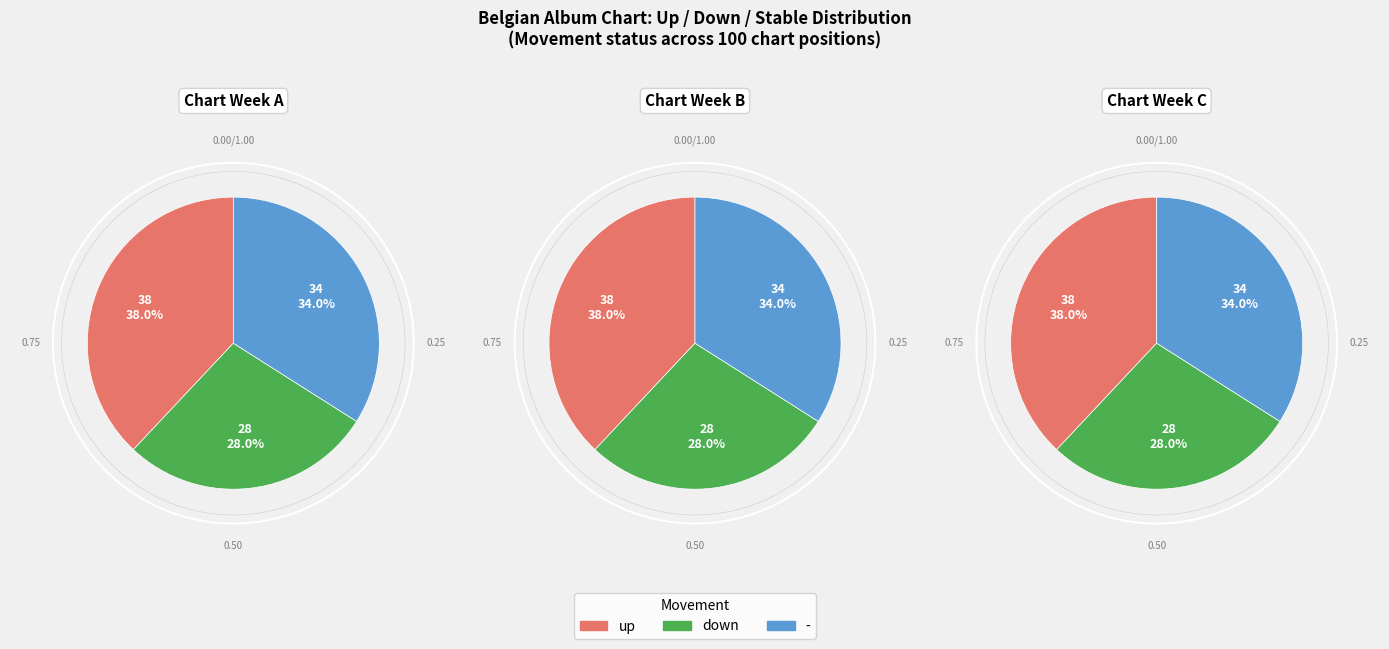

Does - account for over 50% of the chart?

No